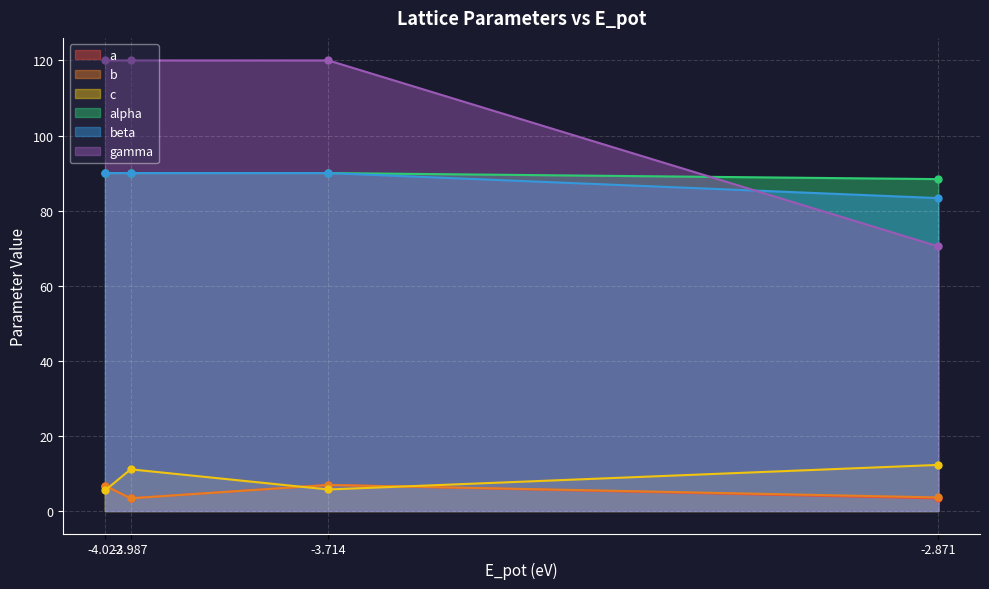

How many data points in b are less than 6?

2